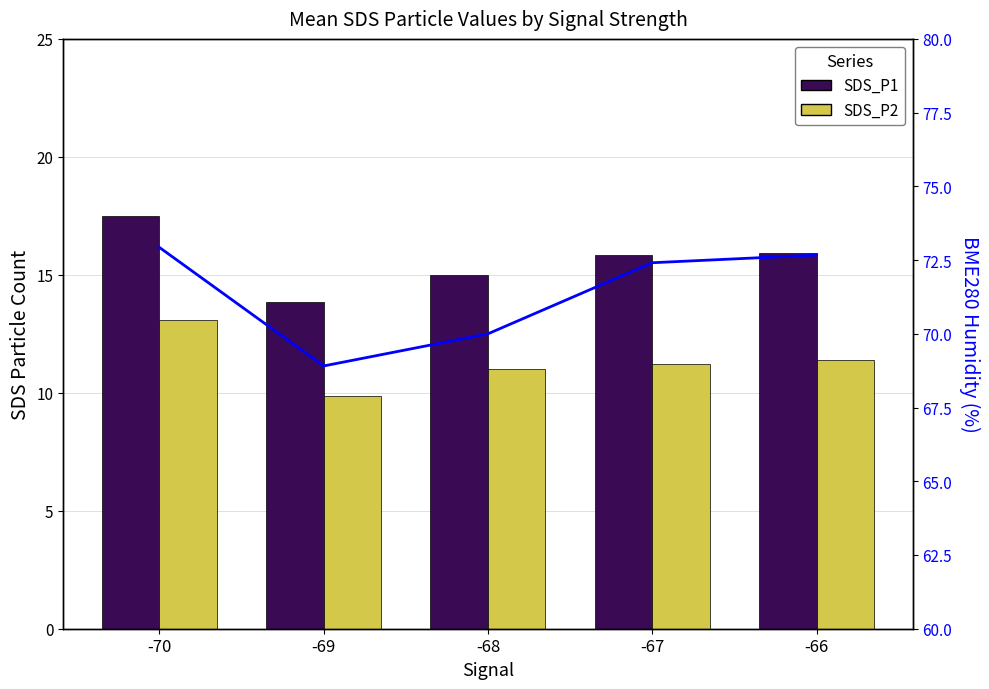

How many distinct data groups are displayed?

3